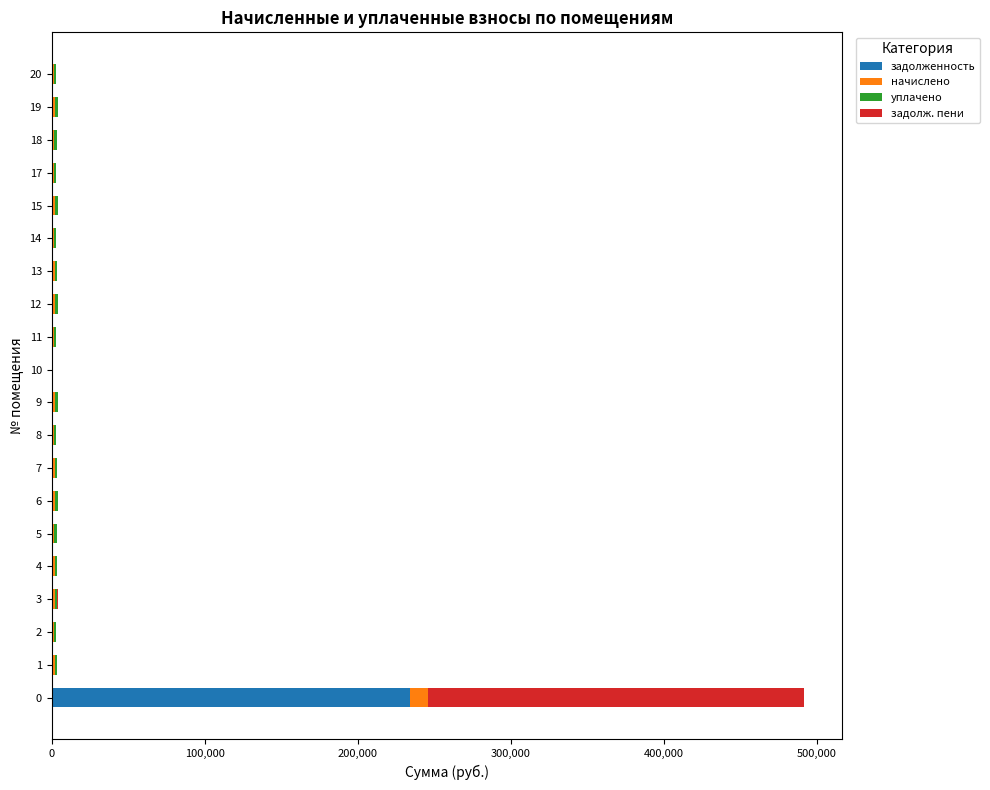

What is the maximum value for задолженность?

234029.2